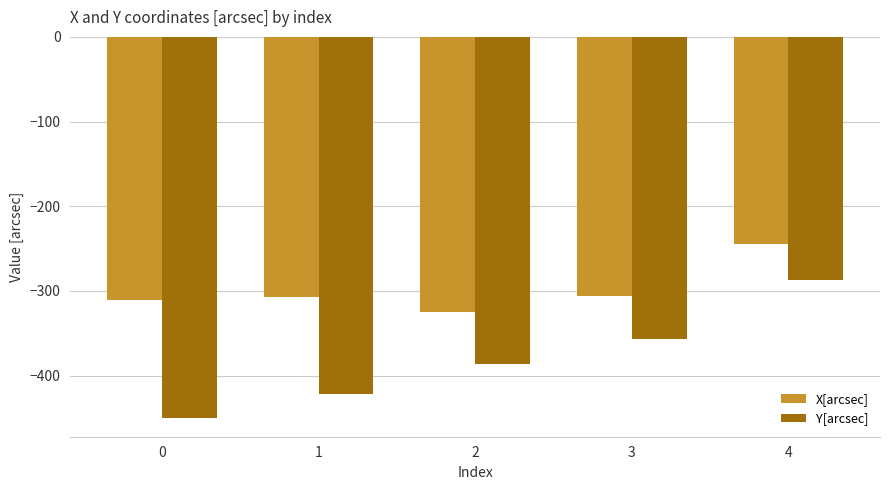

What is the spread (max minus min) of values at 1?

114.1